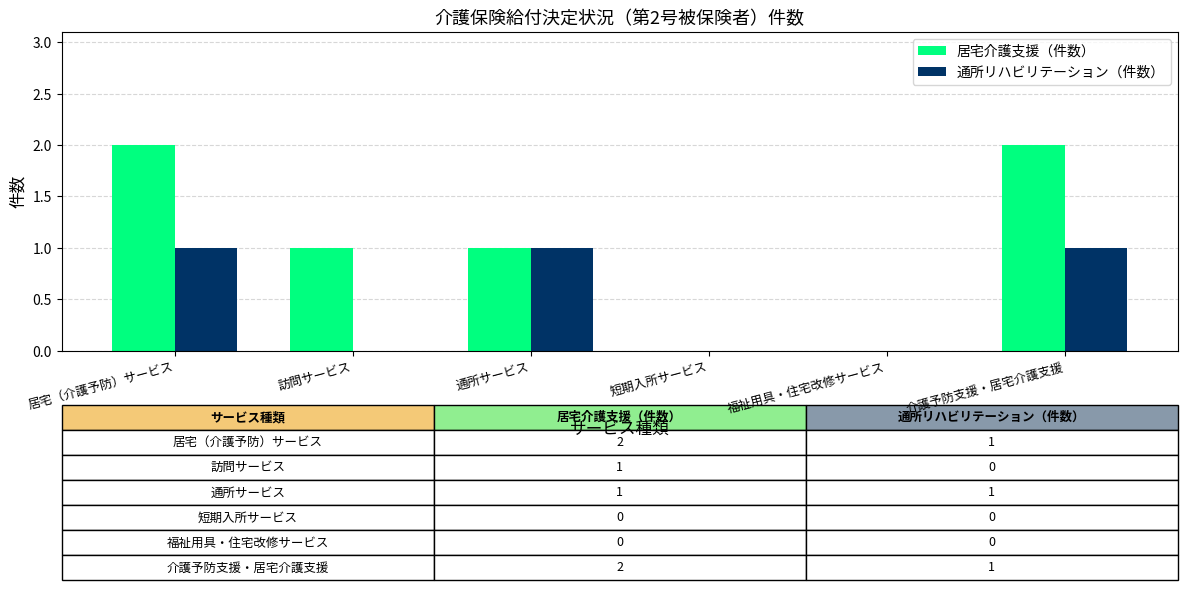

Where does the 居宅介護支援（件数） series first go above 1?

居宅（介護予防）サービス